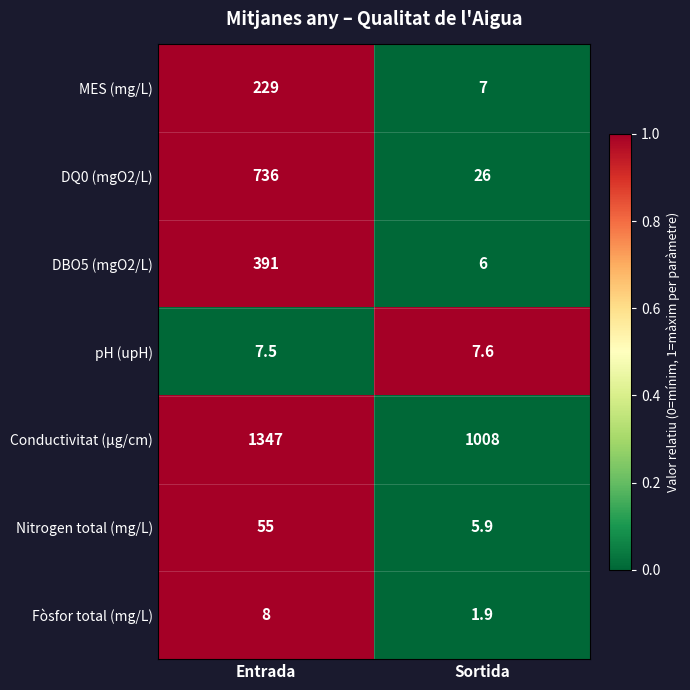

What is the sum of all DQ0 (mgO2/L) values?

762.0